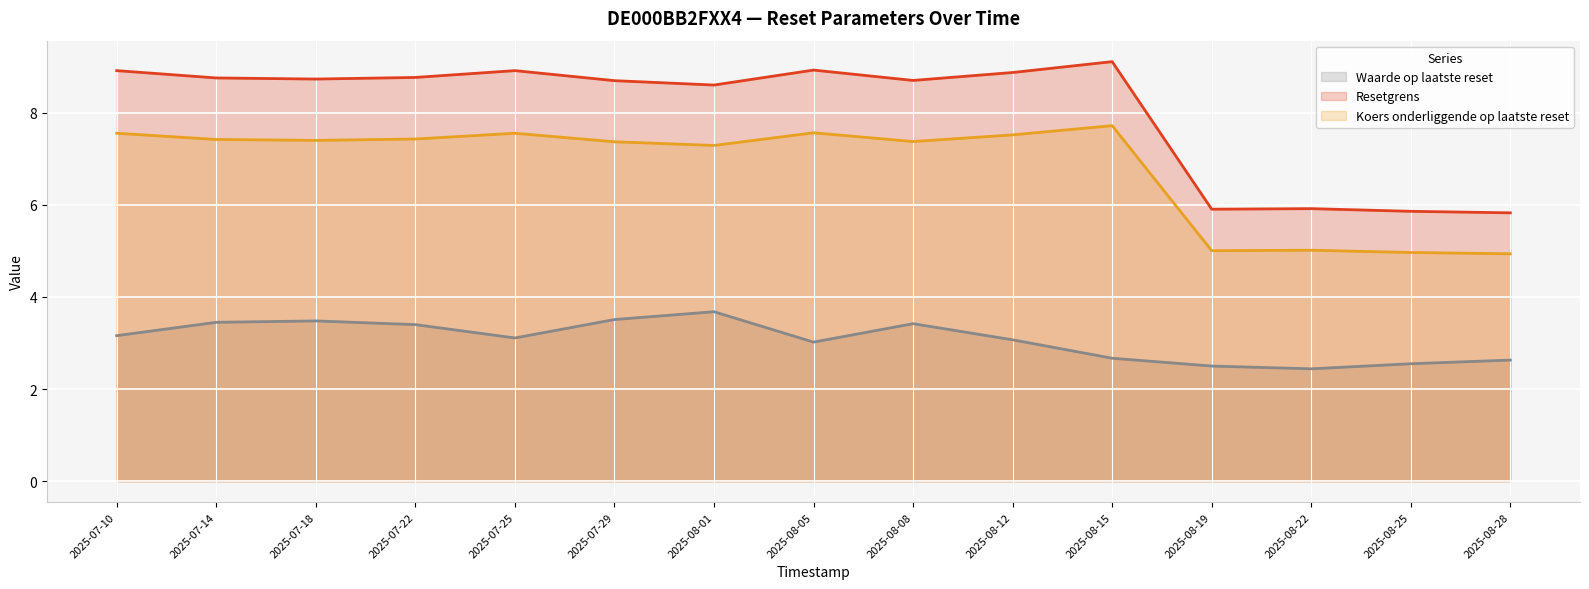

True or false: Resetgrens has a value of 8.9 at 2025-08-12.

True